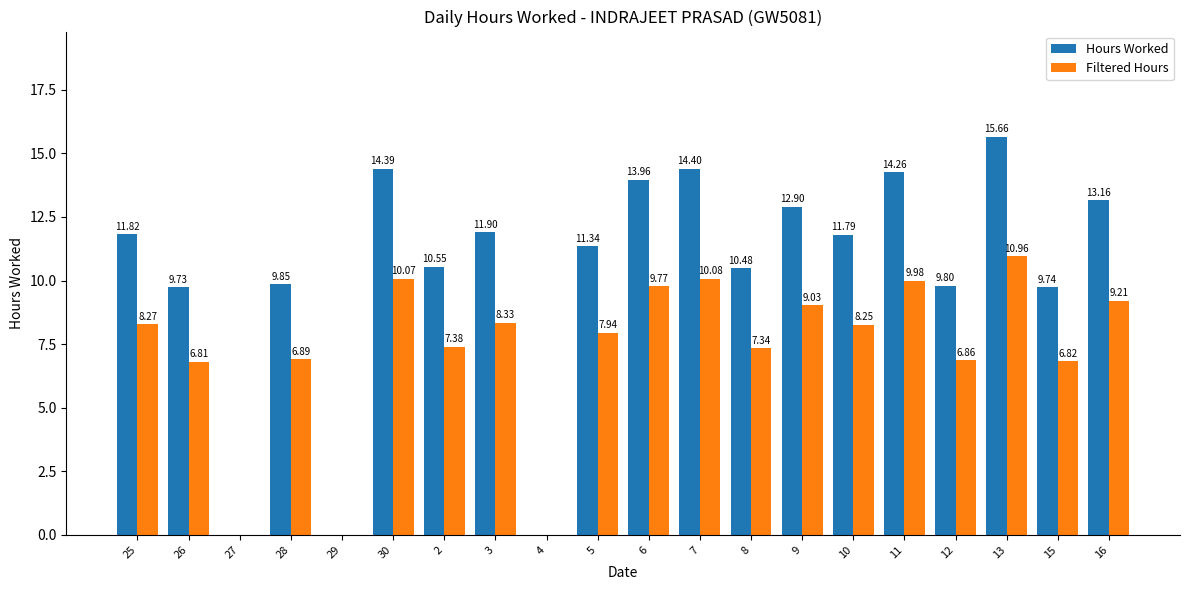

How many distinct data groups are displayed?

2